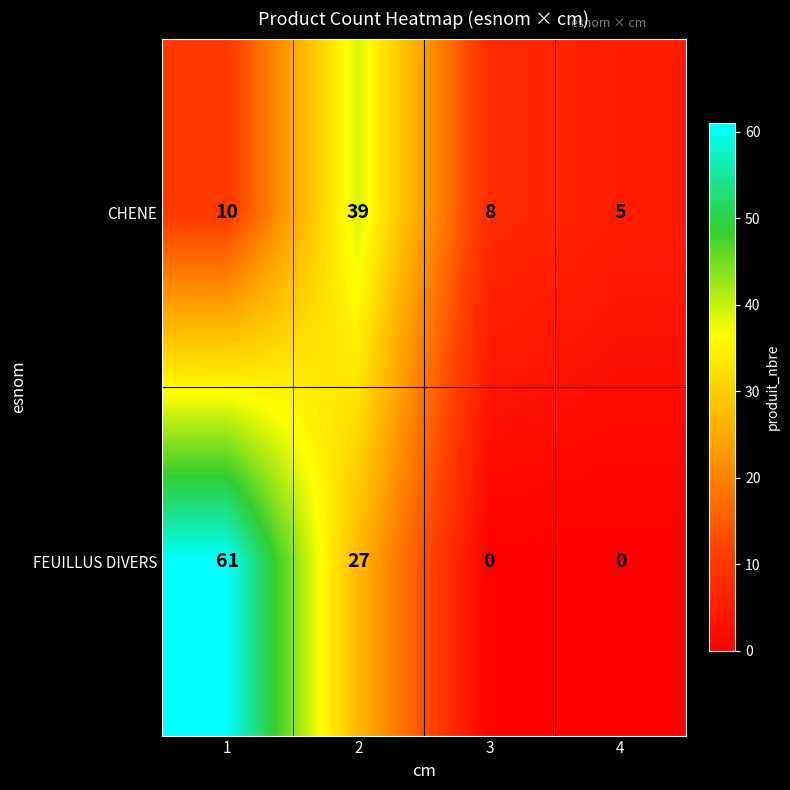

Count the number of data series in this chart.

2